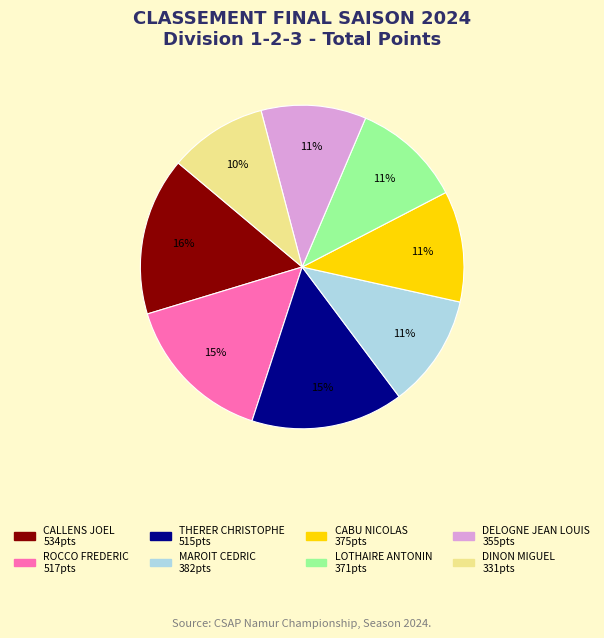

To the nearest percent, what is the average slice percentage?

12%